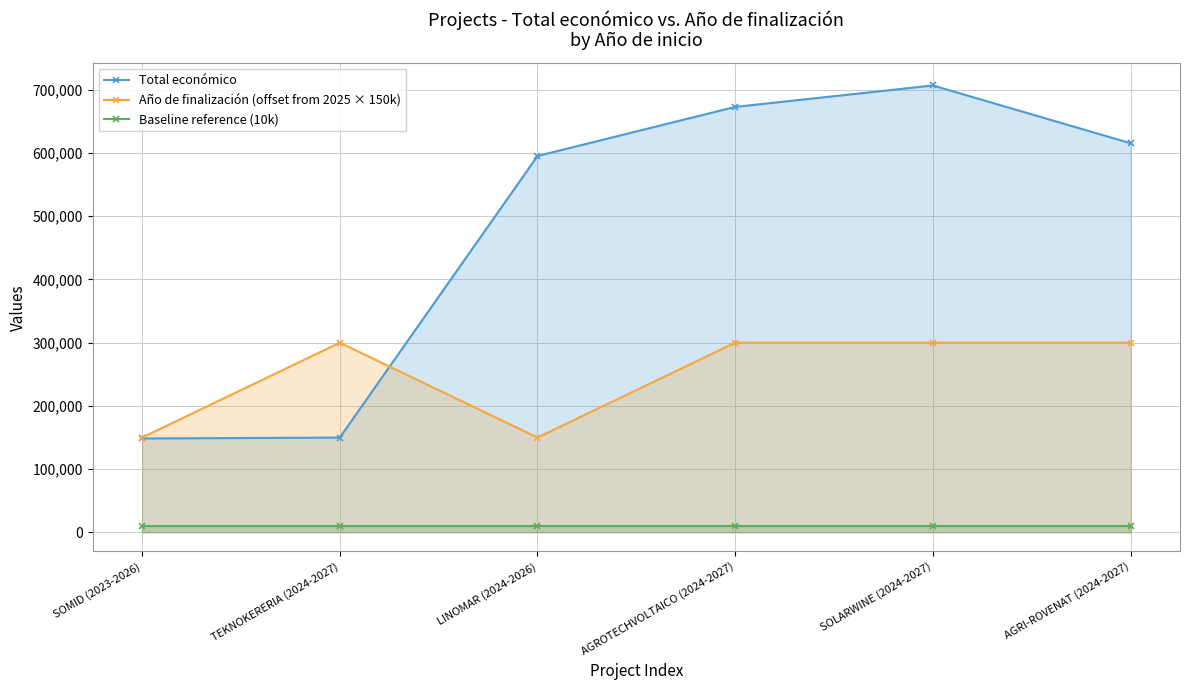

At SOLARWINE (2024-2027), list the series in order from largest to smallest.

Total económico, Año de finalización (offset from 2025 × 150k), Baseline reference (10k)